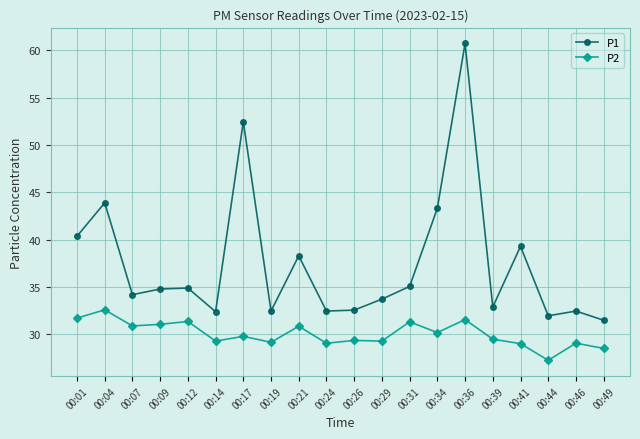

Which series has the widest spread of values?

P1